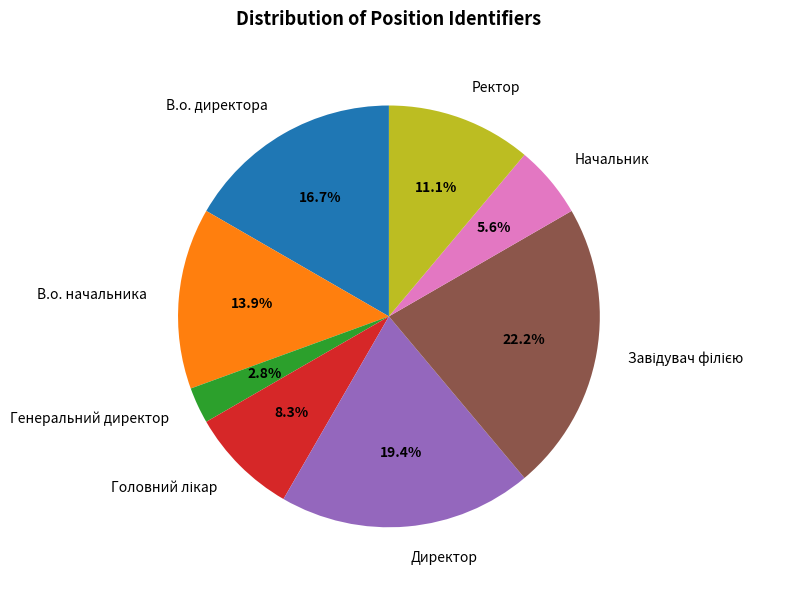

Is there a majority slice in this chart?

No